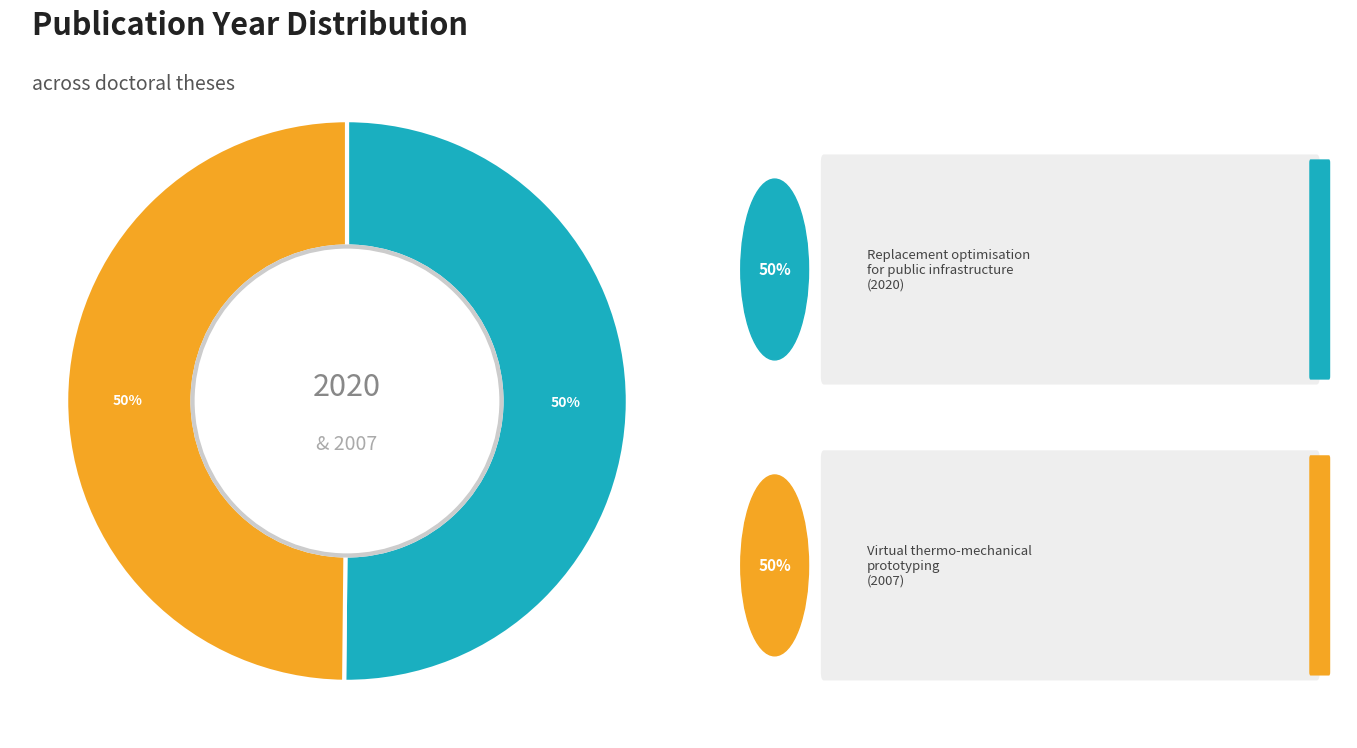

How many segments does this pie chart have?

2